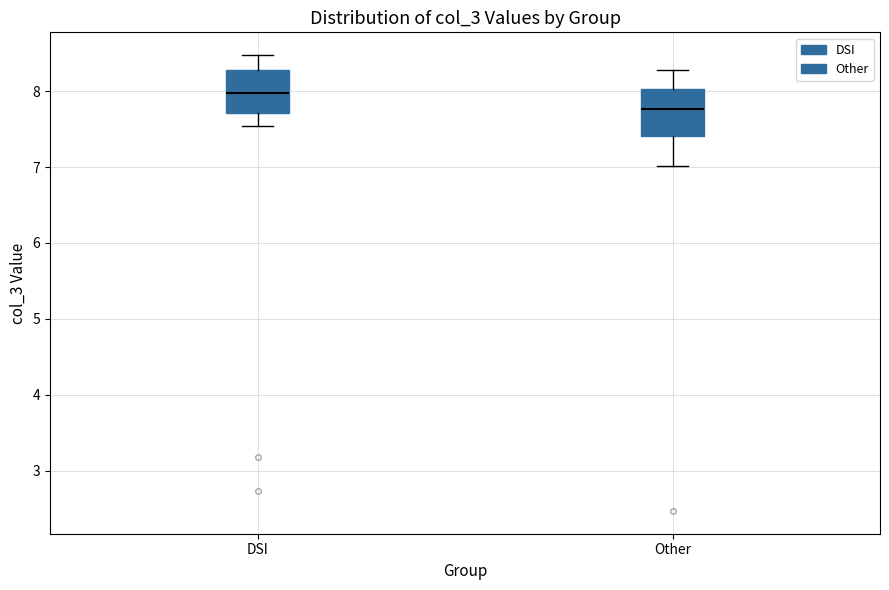

Which box has the lowest median line?

Other